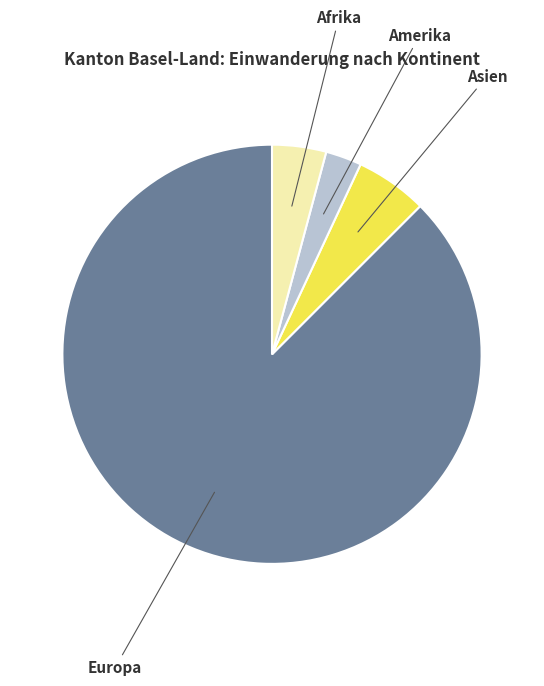

Does Europa account for over 50% of the chart?

Yes